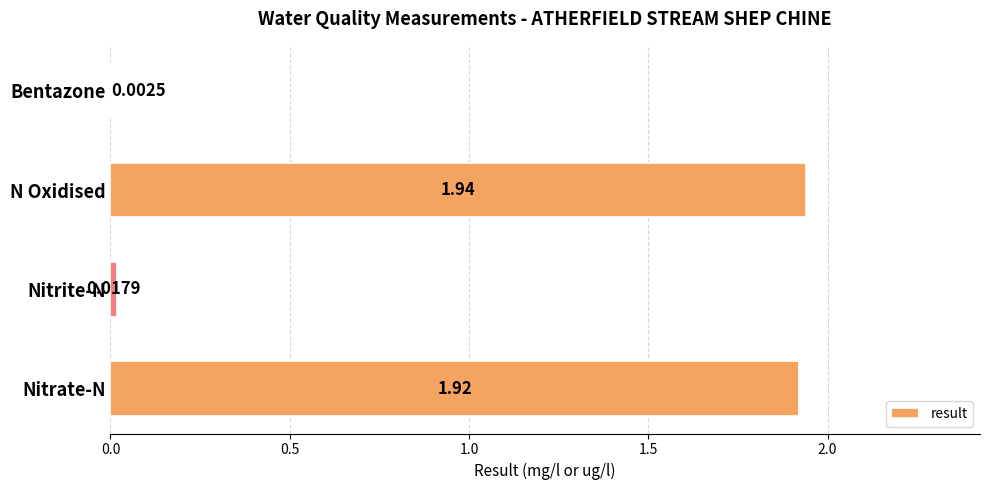

Which has a higher value, Nitrate-N or N Oxidised?

N Oxidised